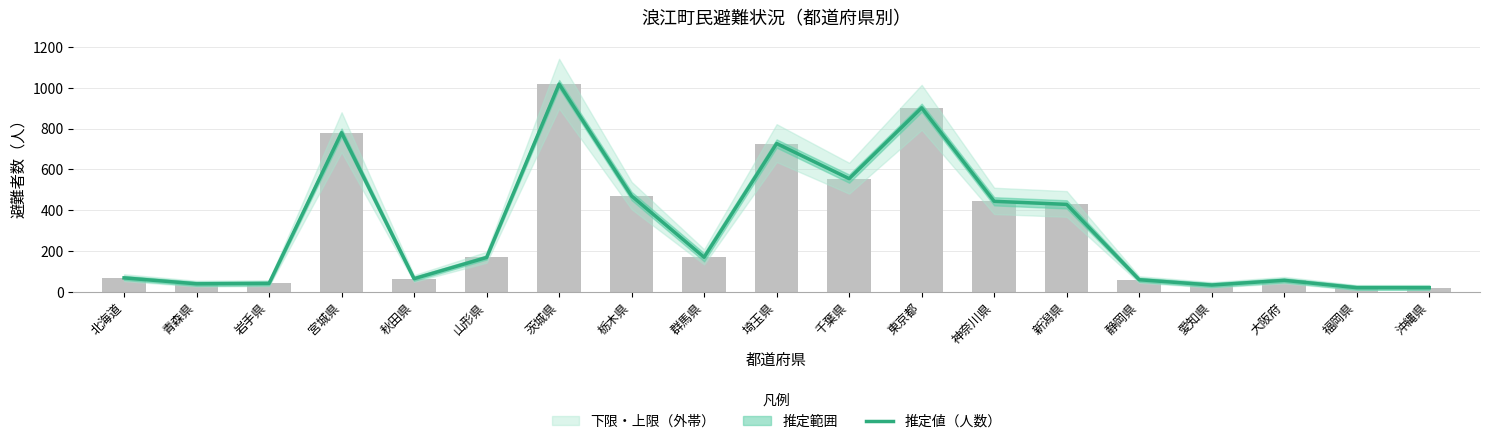

How many values are below 169?

9